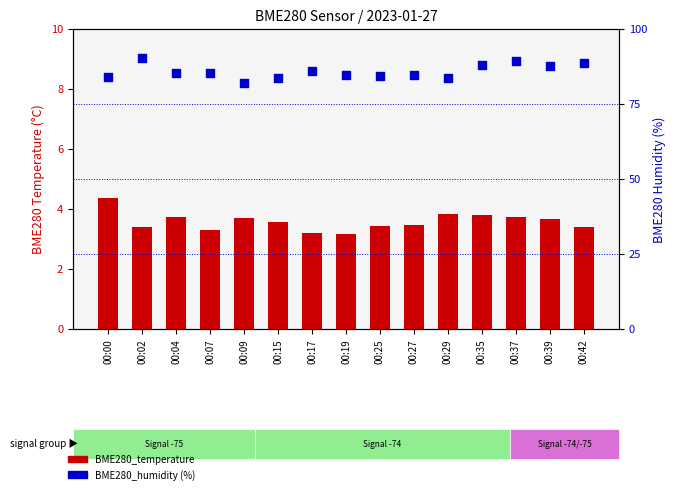

Which series has the widest spread of Y values?

BME280_humidity